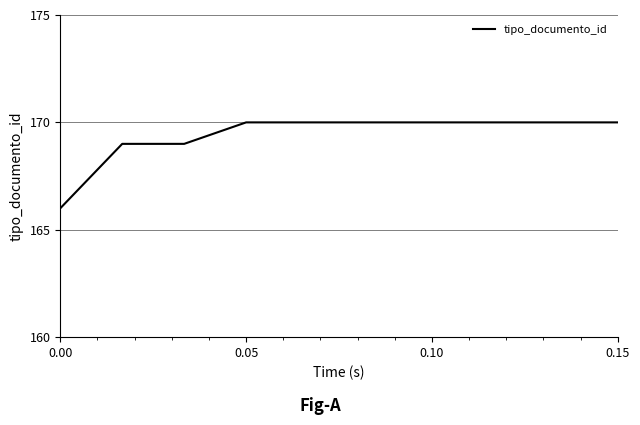

How many lines are shown in the chart?

1